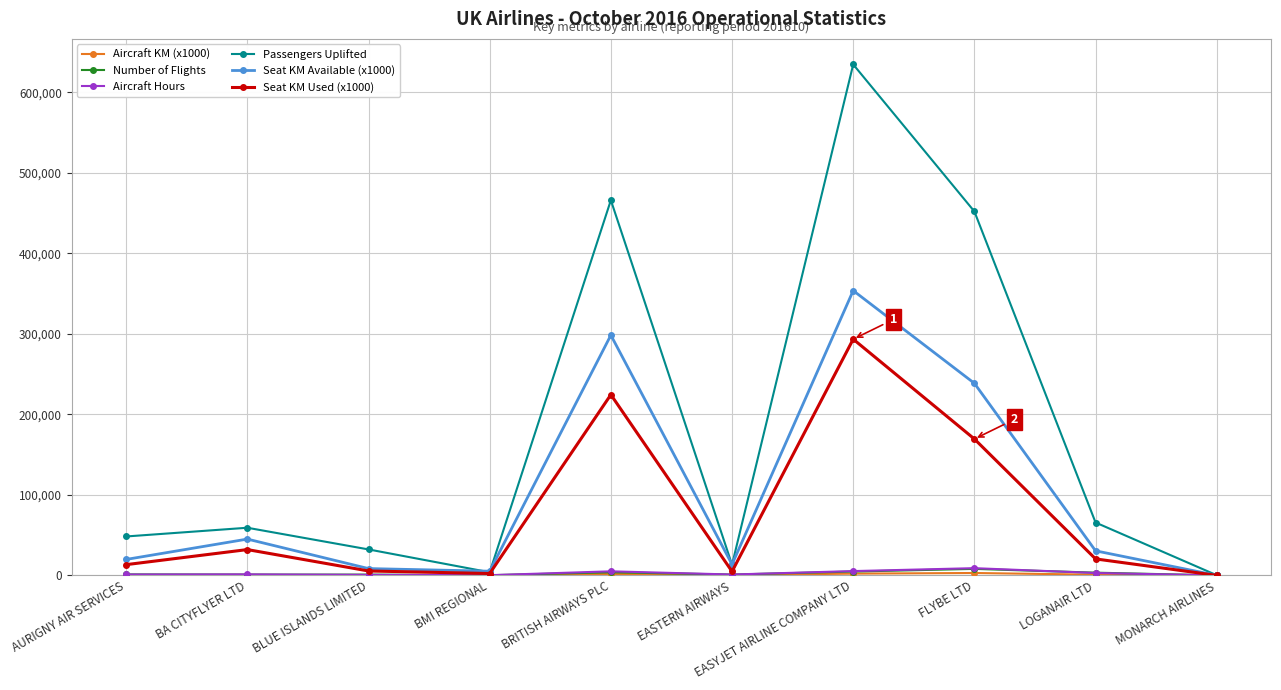

What is the difference between the maximum and minimum values in the Seat KM Available (x1000) series?

353754.0